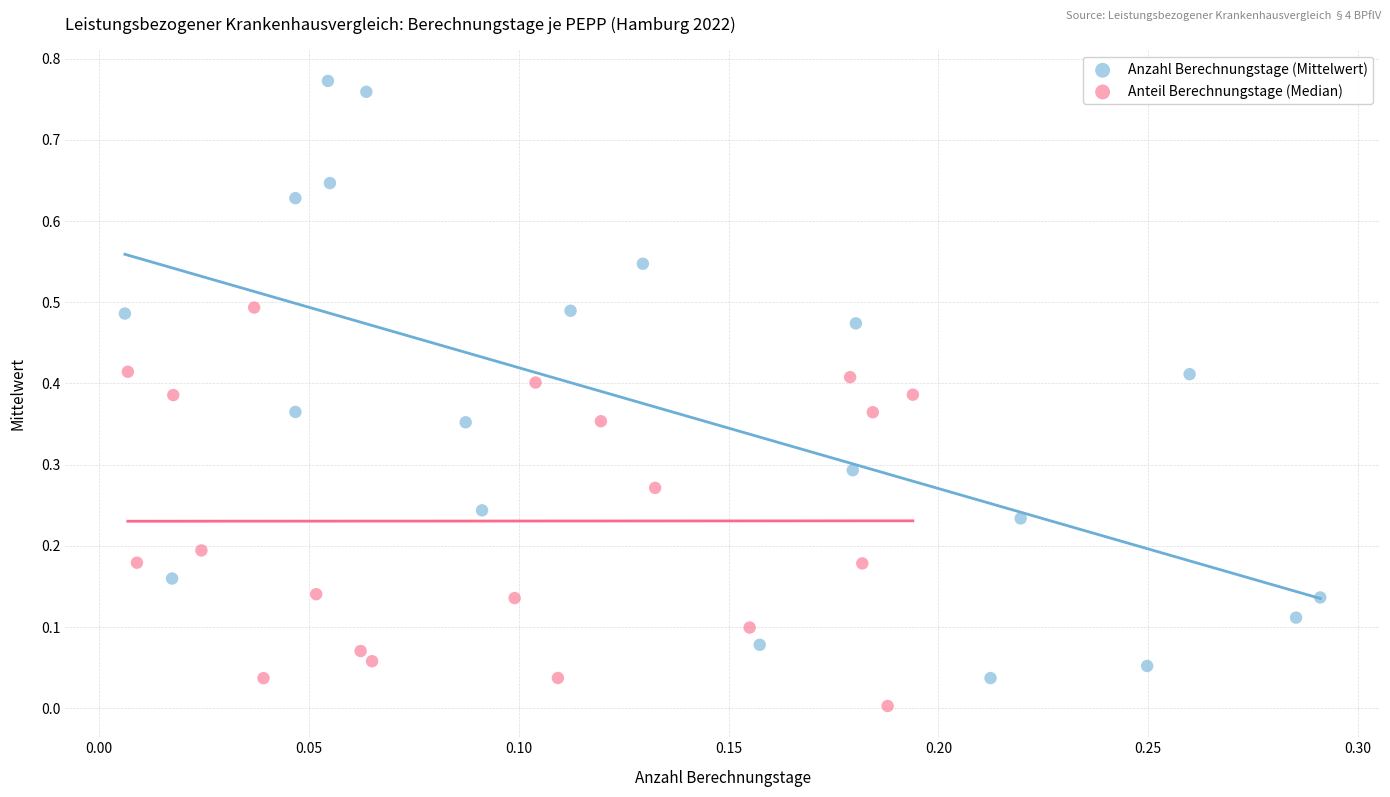

Which series reaches the maximum Y coordinate?

Anzahl Berechnungstage (Mittelwert)